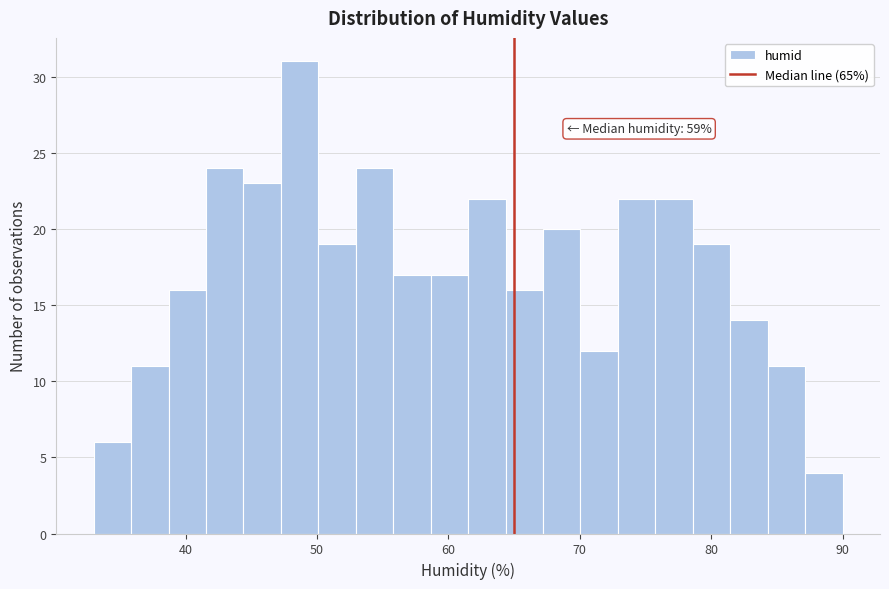

Read against the x-axis, roughly where is the centre of the tallest bar?

49